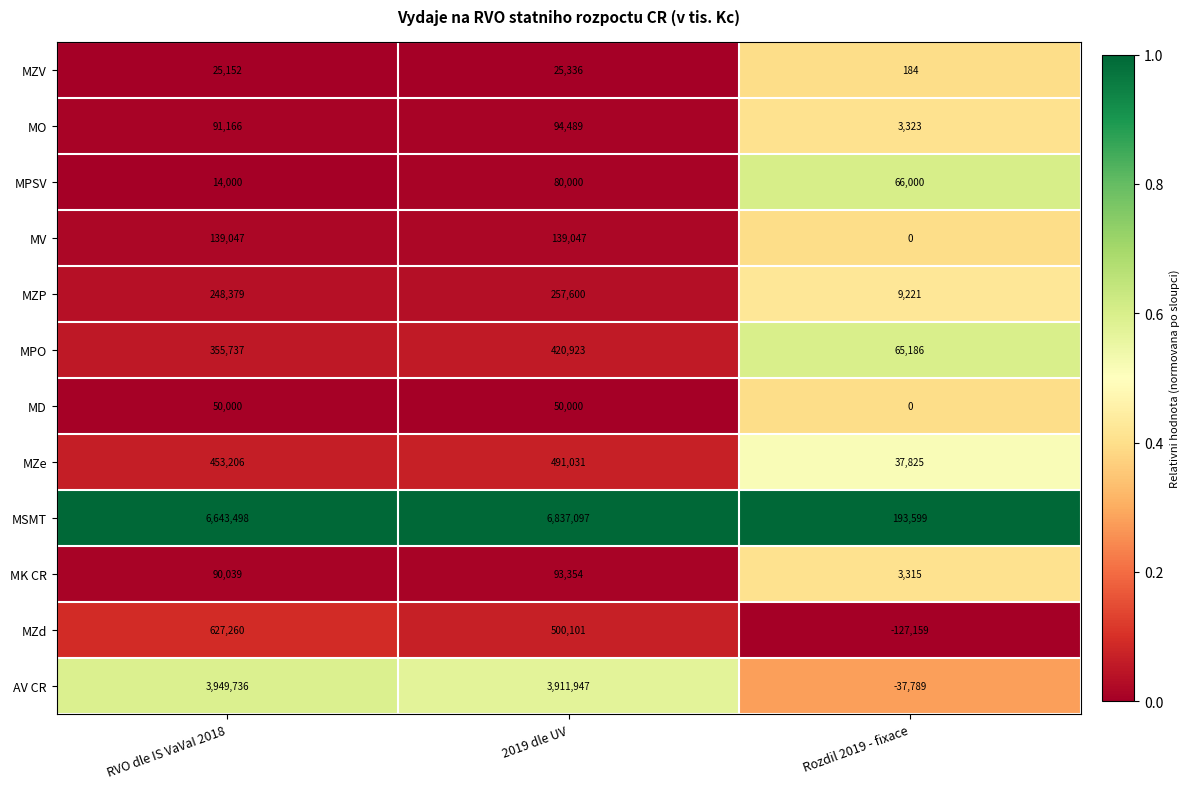

How many distinct data groups are displayed?

12